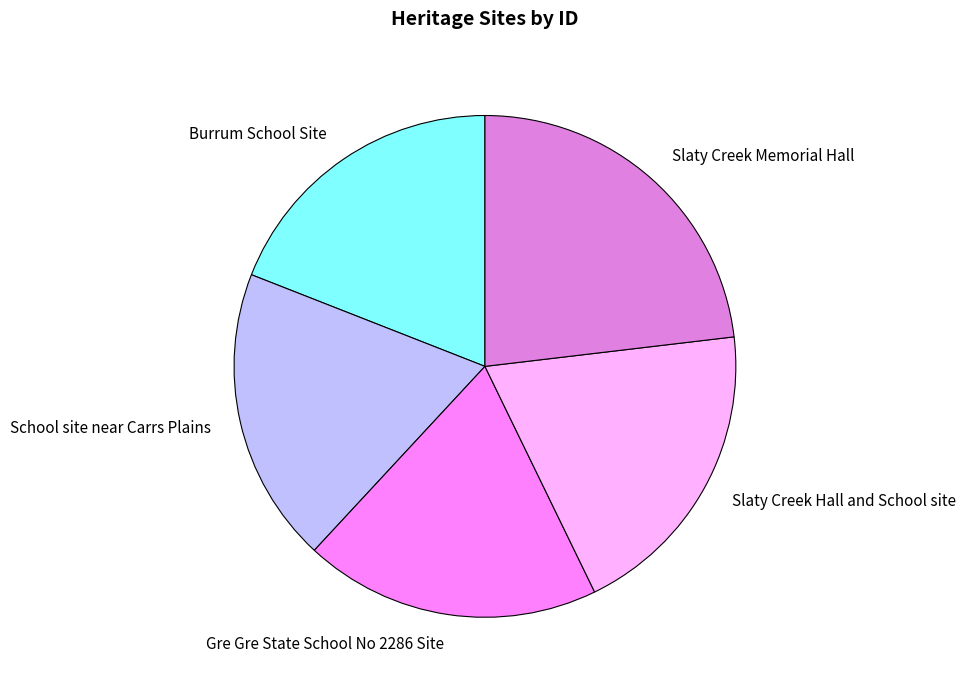

How many segments does this pie chart have?

5